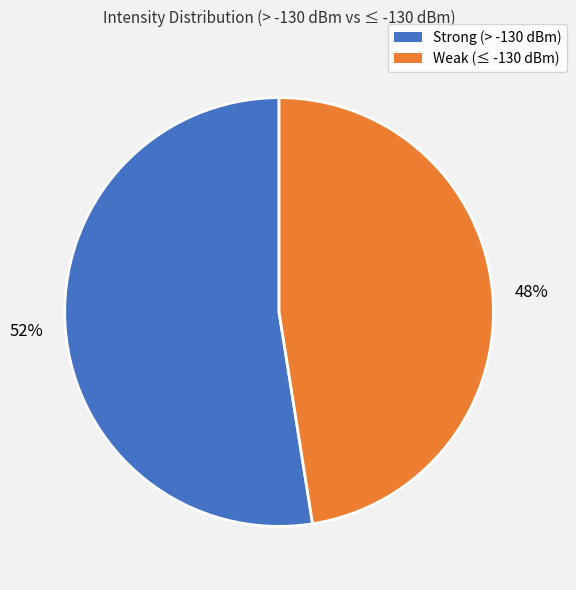

The Strong (> -130 dBm) slice represents 61% of the pie. True or false?

False